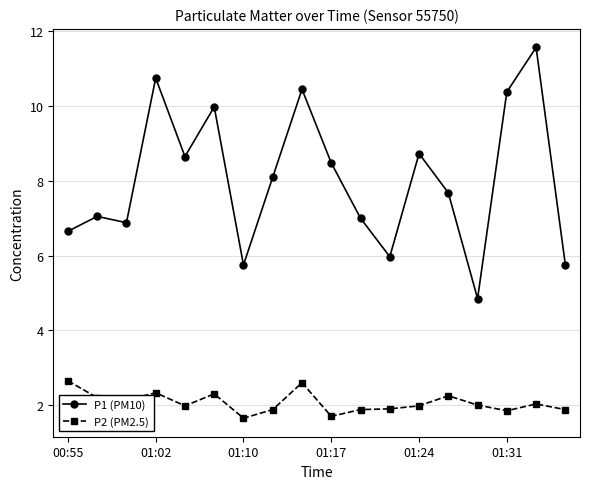

Which series has the largest total across all categories?

P1 (PM10)